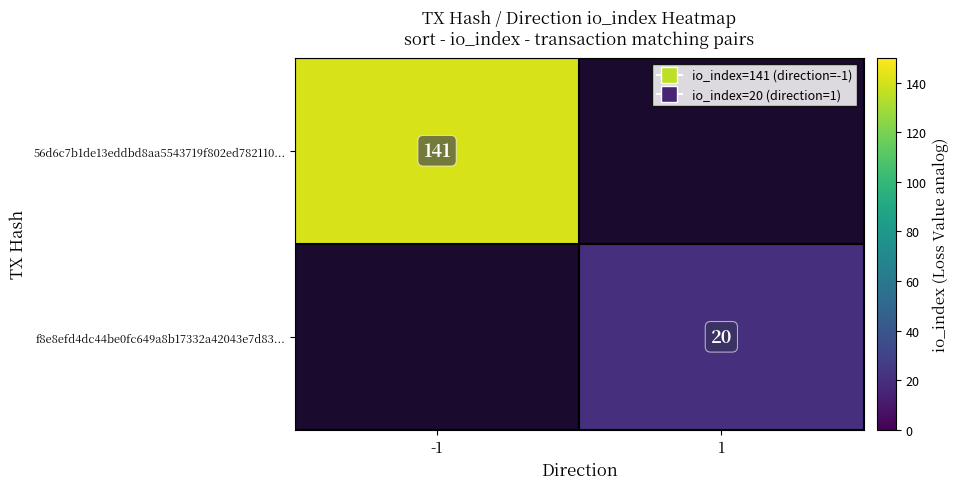

True or false: 56d6c7b1de13eddbd8aa5543719f802ed782110... has a value of 66 at -1.

False